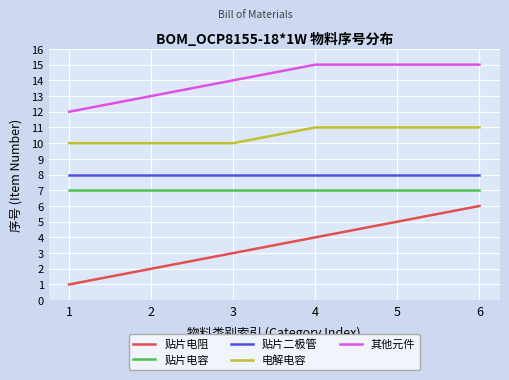

The 贴片电阻 series shows 5 at 5. True or false?

True